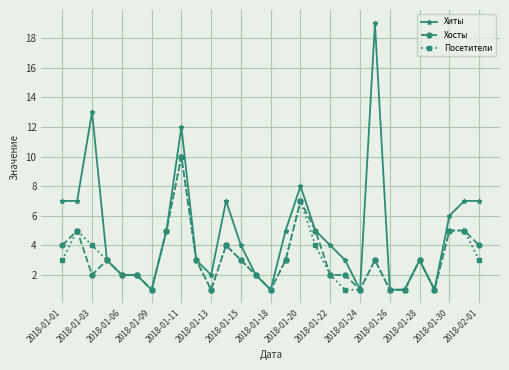

Which series has the largest range (max minus min)?

Хиты